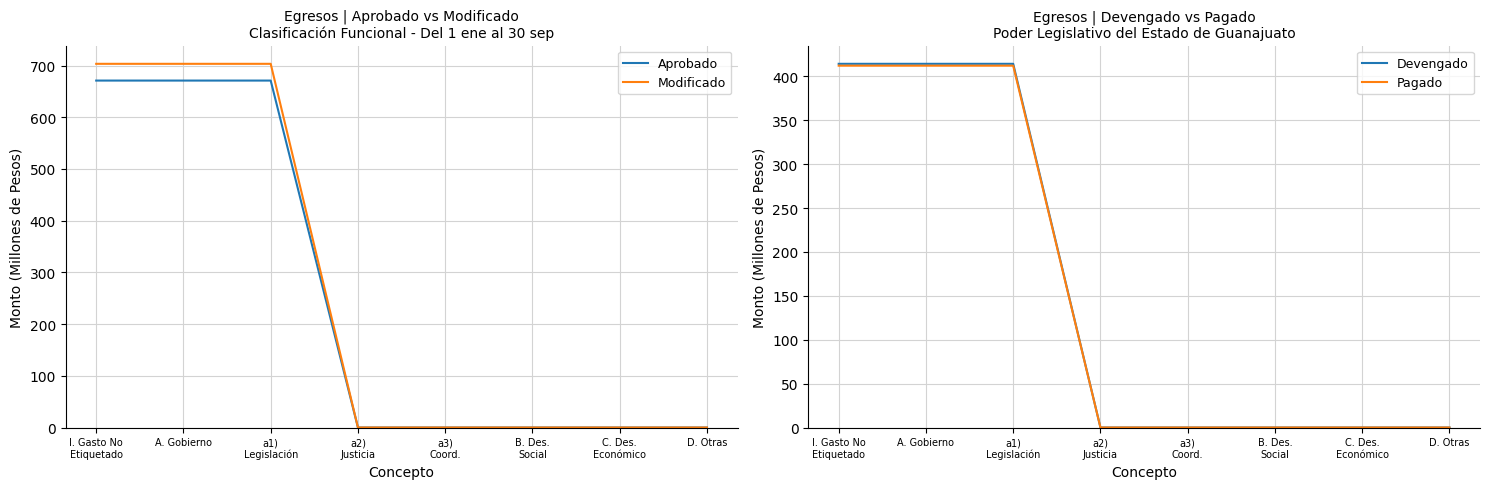

At which label does Modificado reach its minimum?

a2)
Justicia